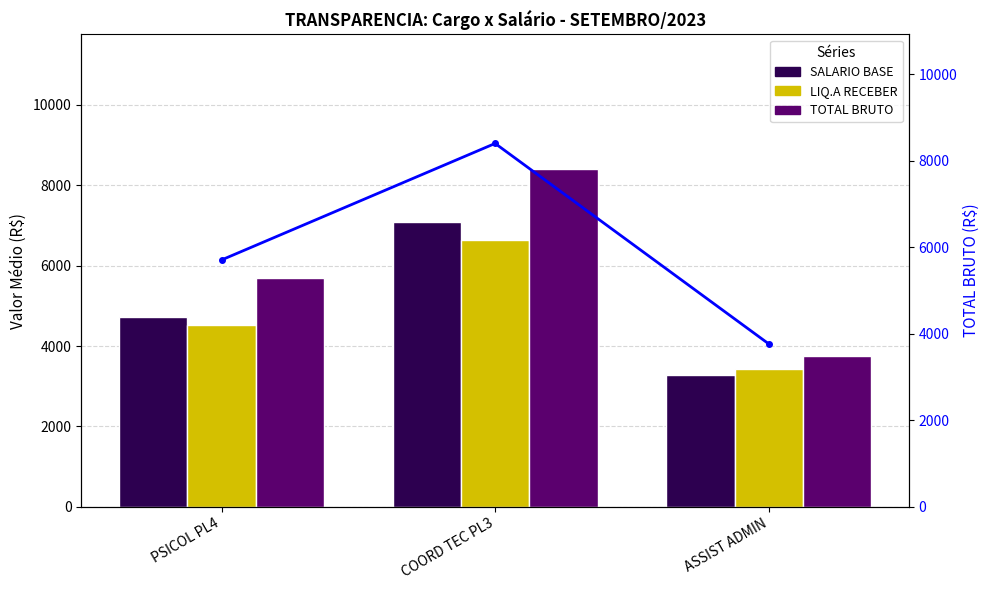

What position from the left is ASSIST ADMIN?

3